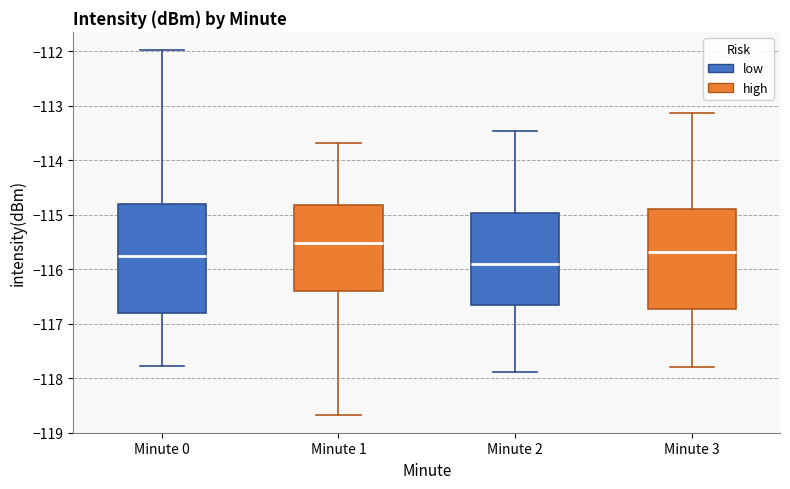

Which box's median line is the lowest?

Minute 2